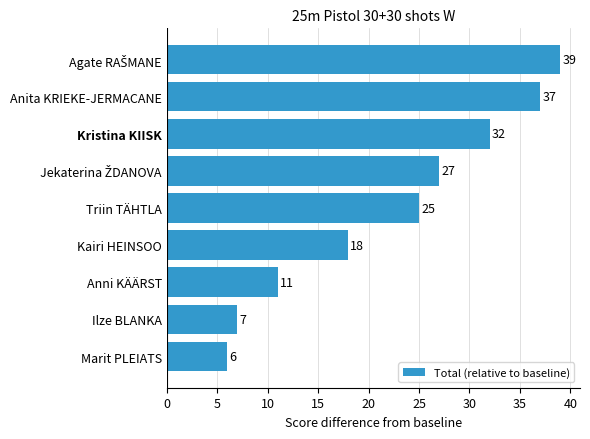

What is the difference between the maximum and minimum values?

33